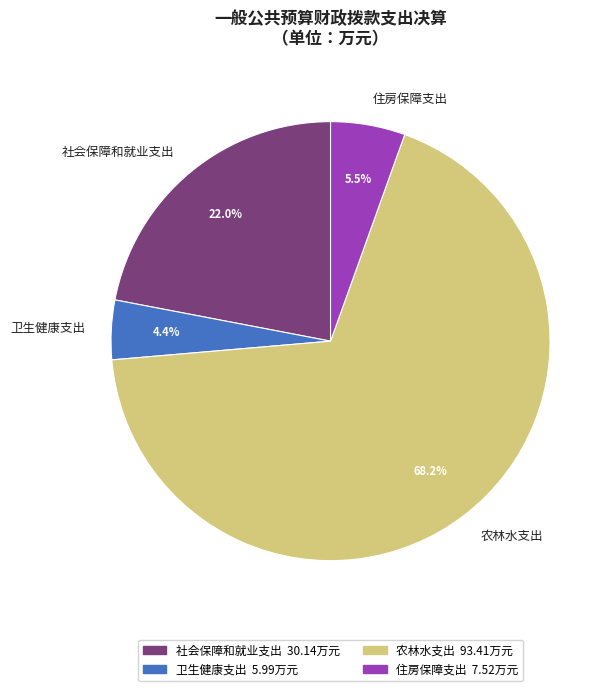

To the nearest percent, what is the difference between the largest and smallest slice percentages?

64%